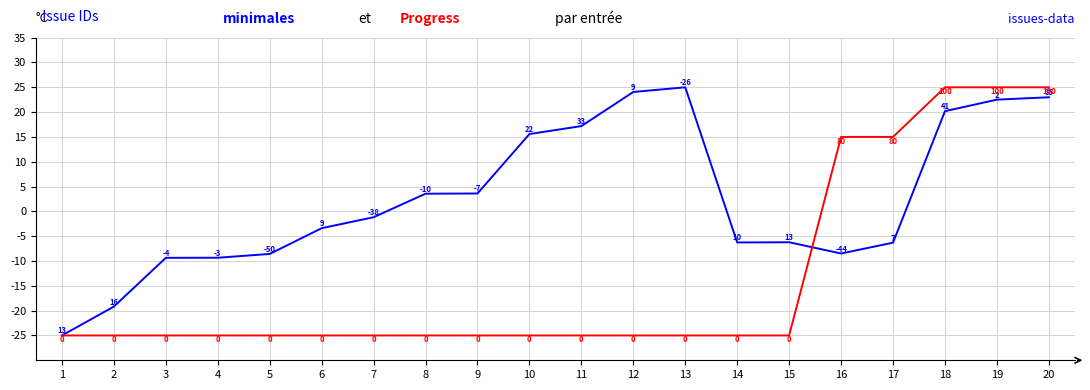

What is the total value across all series at 19?

47.5